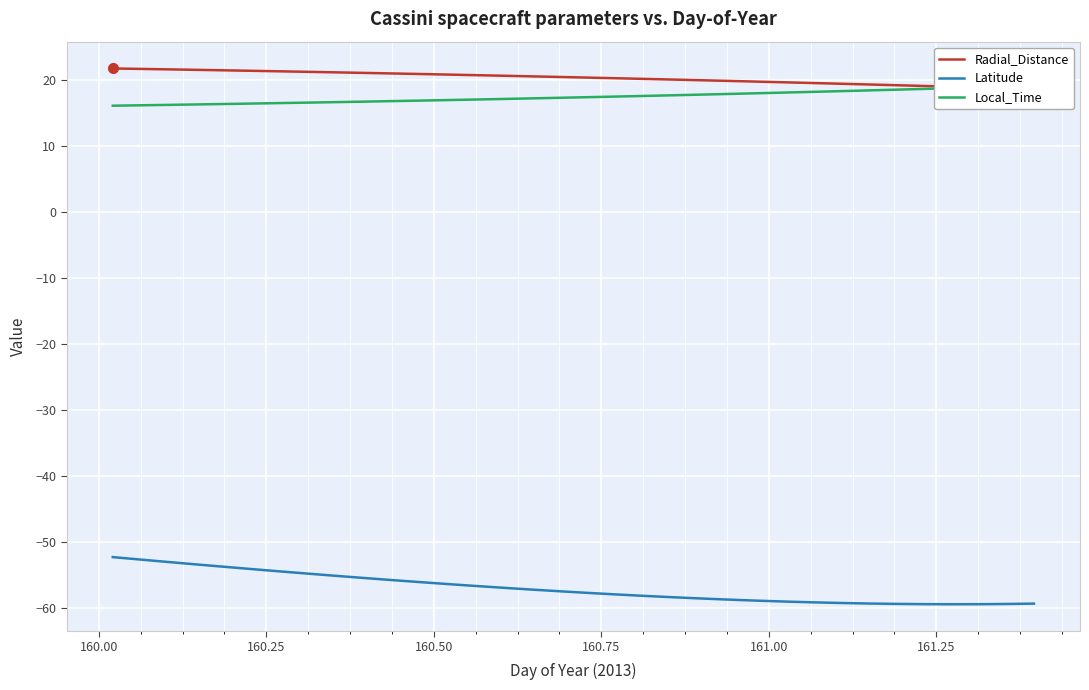

What is the sum of all Latitude values?

-1935.5